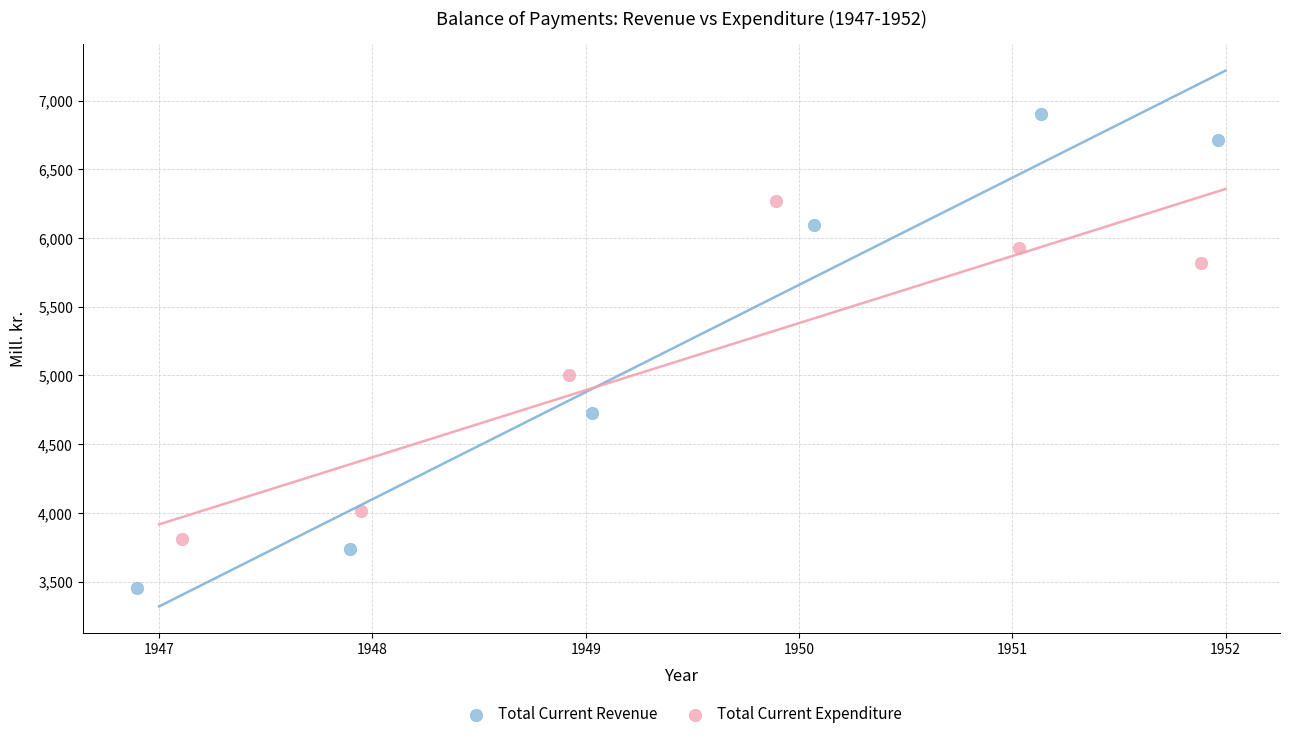

Which series has the largest Y range (max minus min)?

Total Current Revenue